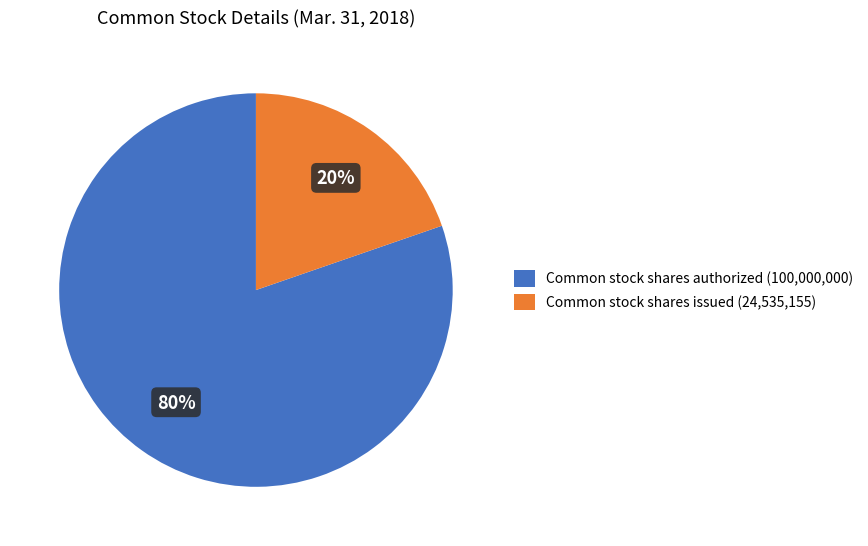

Which has a higher value, Common stock shares authorized (100,000,000) or Common stock shares issued (24,535,155)?

Common stock shares authorized (100,000,000)